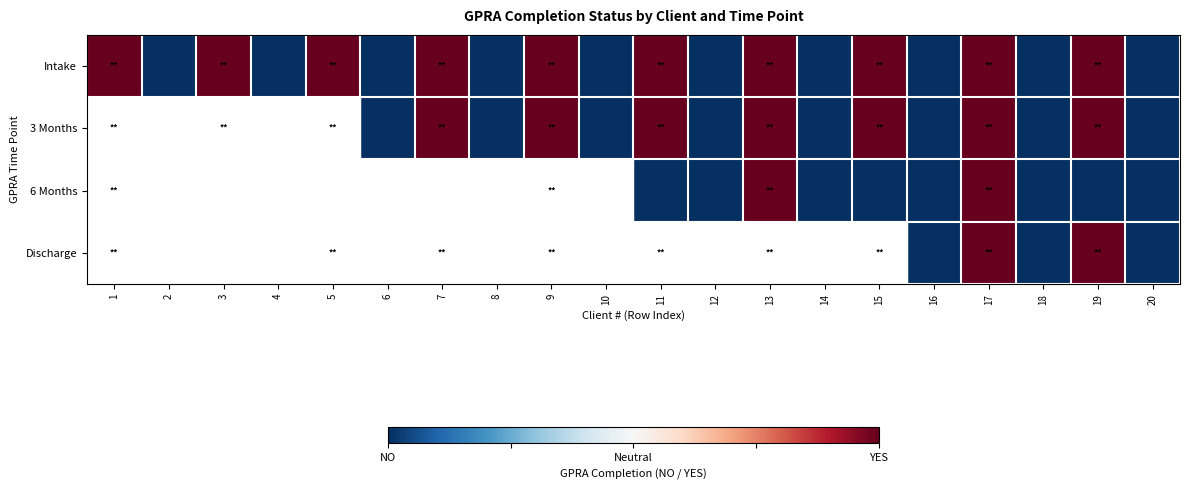

How many distinct data groups are displayed?

4